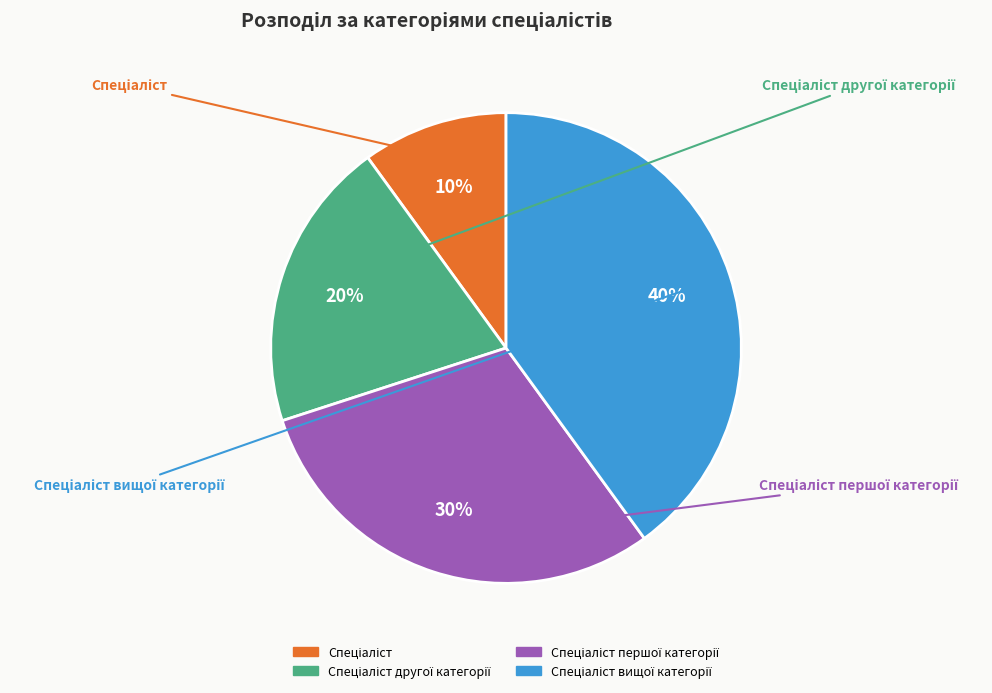

How many segments does this pie chart have?

4